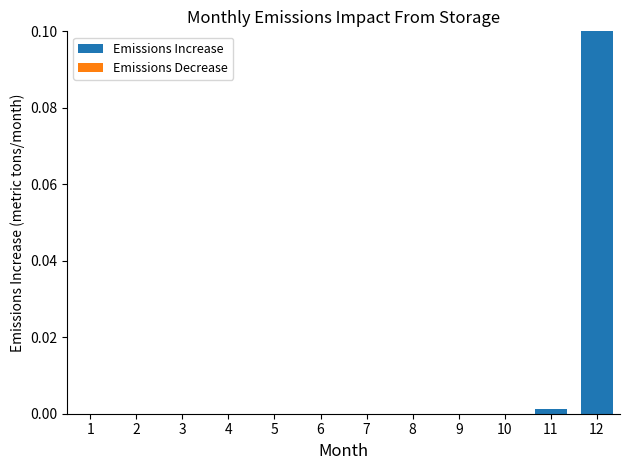

Is it true that the value at 5 is 0.0?

True